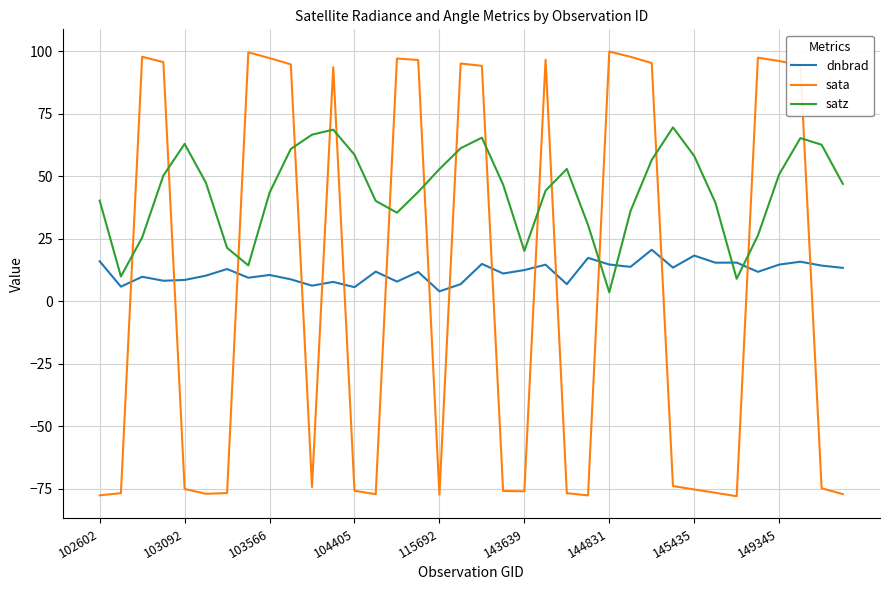

What are all the series names shown in the legend?

dnbrad, sata, satz